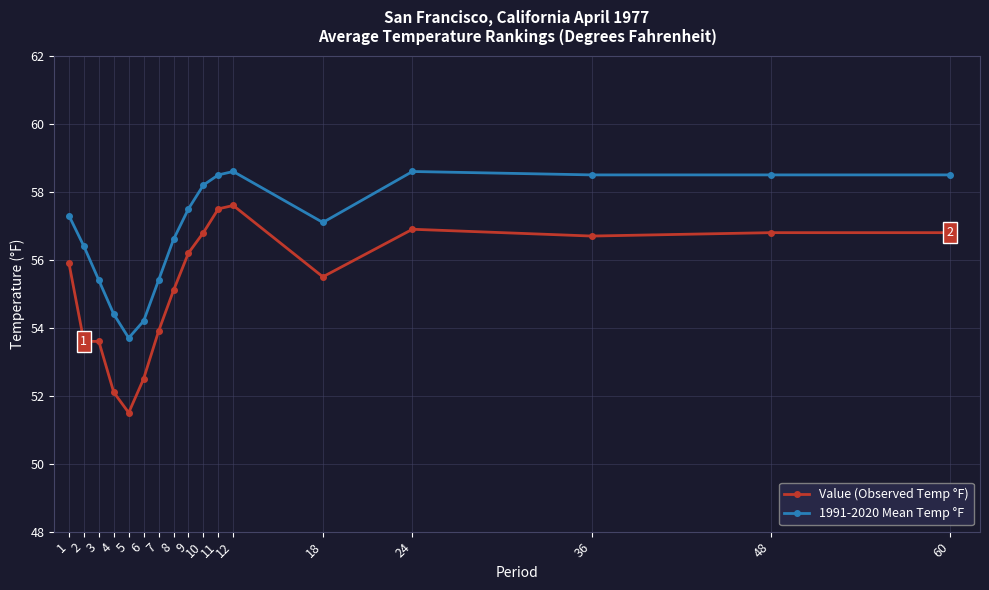

What are all the series names shown in the legend?

Value (Observed Temp °F), 1991-2020 Mean Temp °F